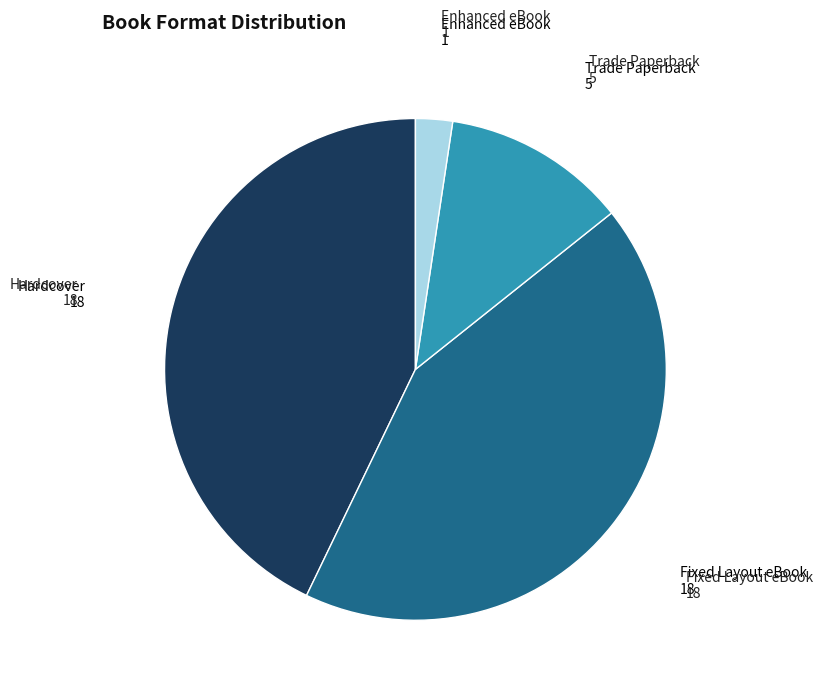

Is there a majority slice in this chart?

No